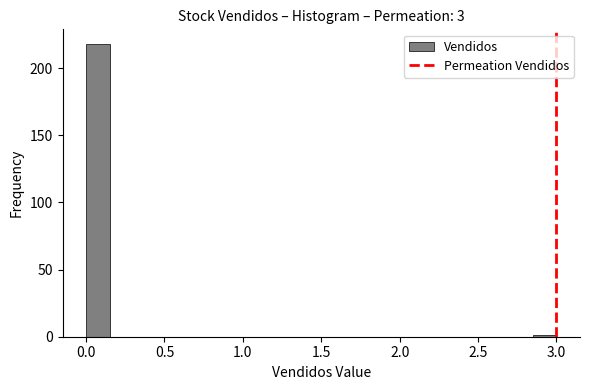

Read against the x-axis, roughly where is the centre of the tallest bar?

0.10